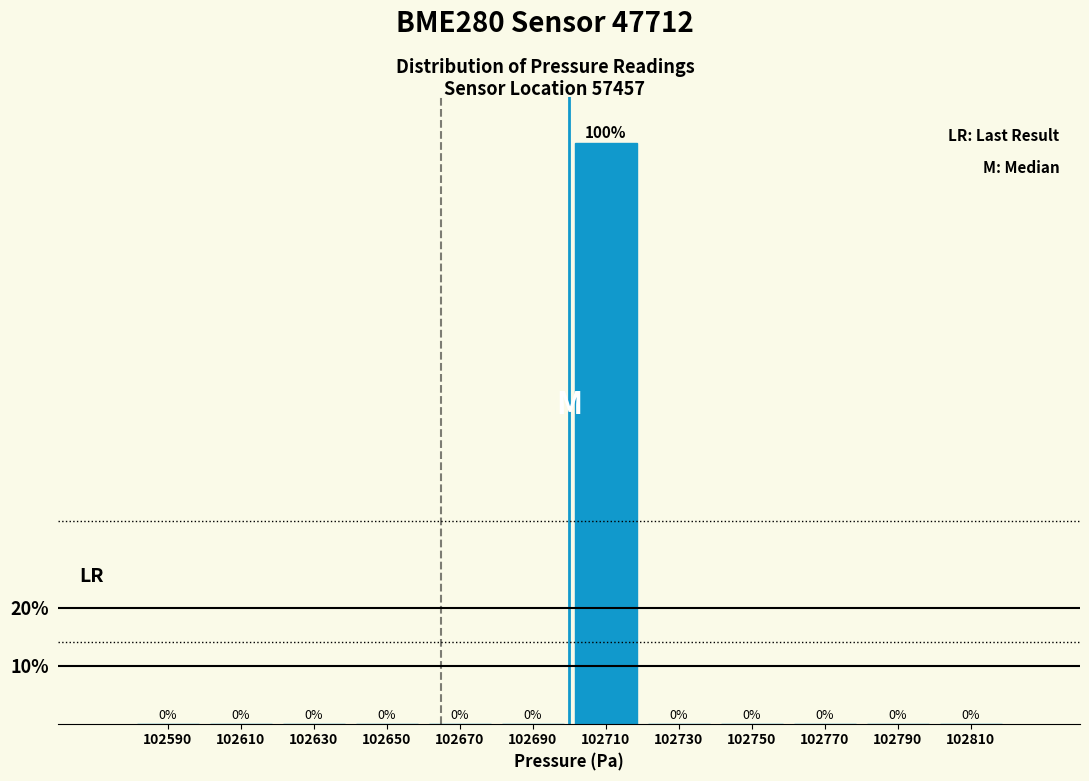

Reading left to right, list every bar in this chart as the range it spans on the x-axis followed by its height.

102580 to 102600: 0
102600 to 102620: 0
102620 to 102640: 0
102640 to 102660: 0
102660 to 102680: 0
102680 to 102700: 0
102700 to 102720: 100
102720 to 102740: 0
102740 to 102760: 0
102760 to 102780: 0
102780 to 102800: 0
102800 to 102820: 0